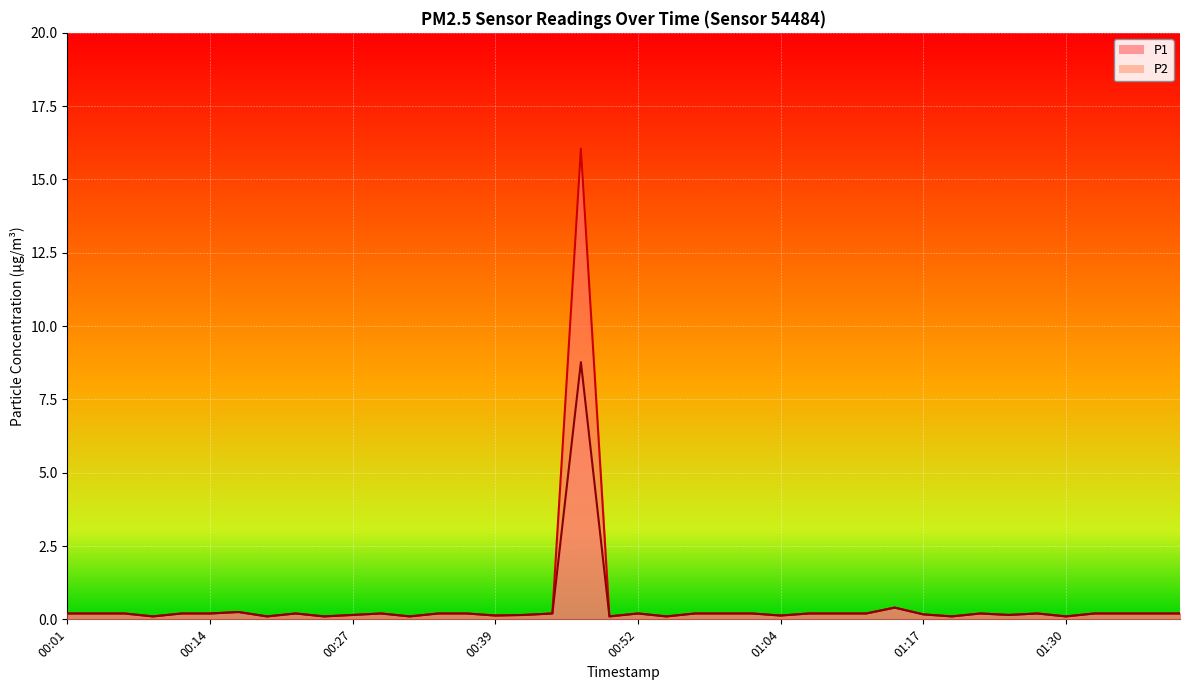

Rank the series at 01:07 from lowest to highest value.

P1, P2